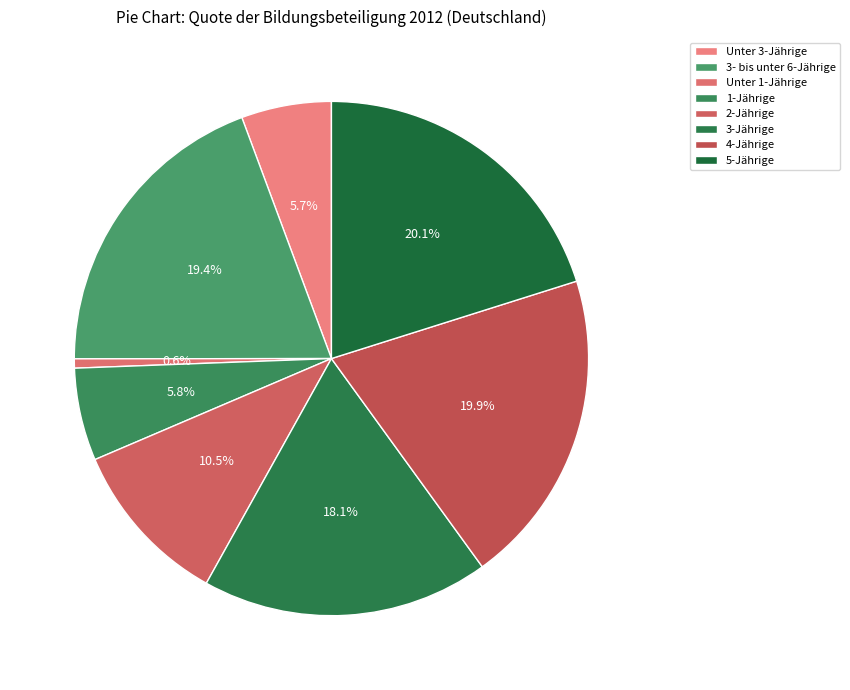

Is it true that 5-Jährige is 27% of the pie?

False